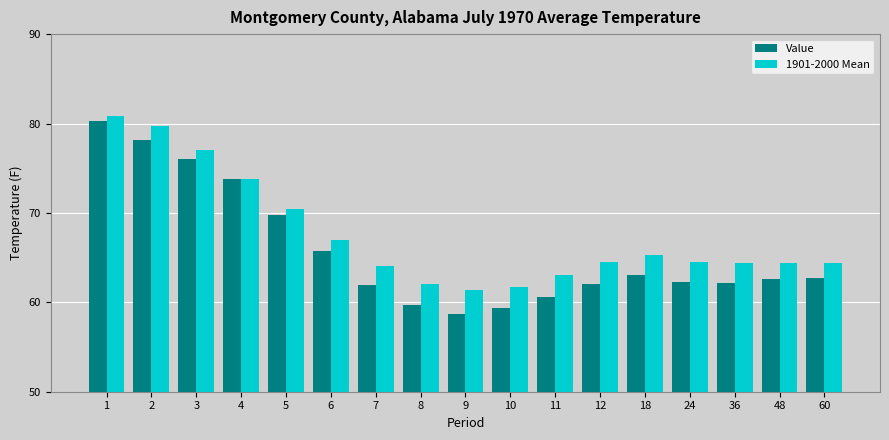

What is the greatest value displayed?

80.8